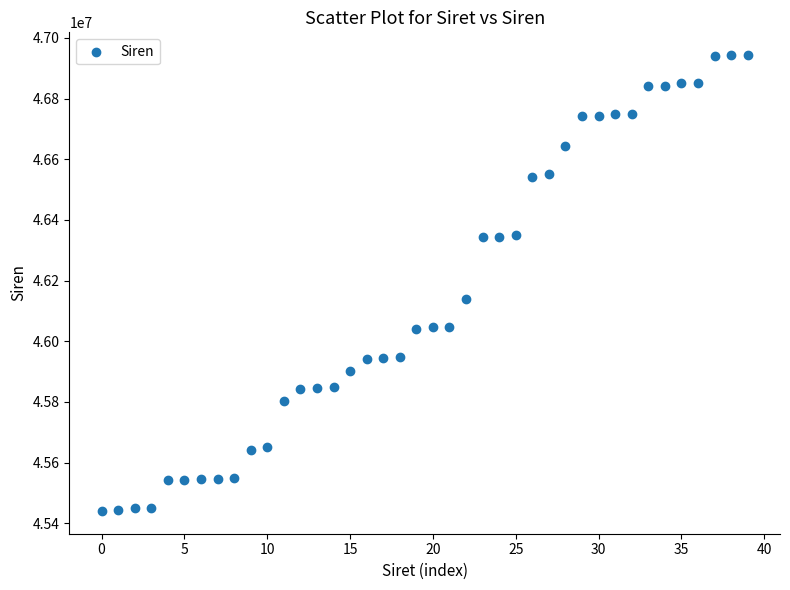

What Y value in the scatter plot is closest to 46191832?

46140117